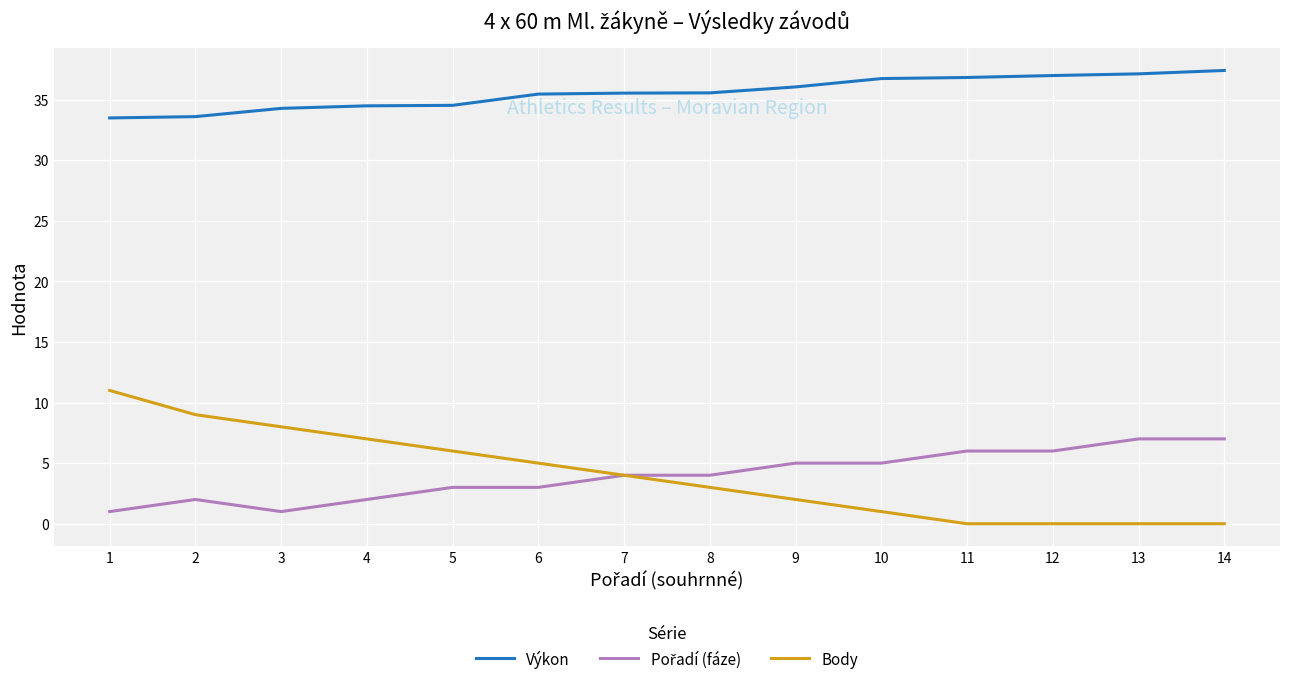

True or false: Body has more than 2 points higher than both neighbors.

False